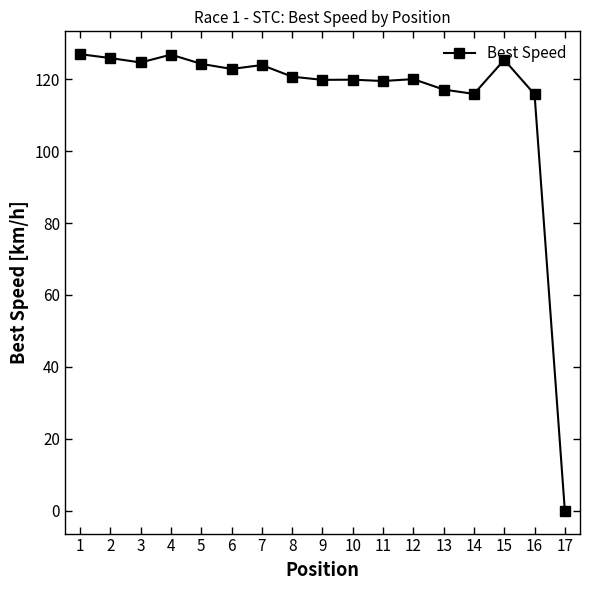

What is the change in value from 4 to 13?

-9.7